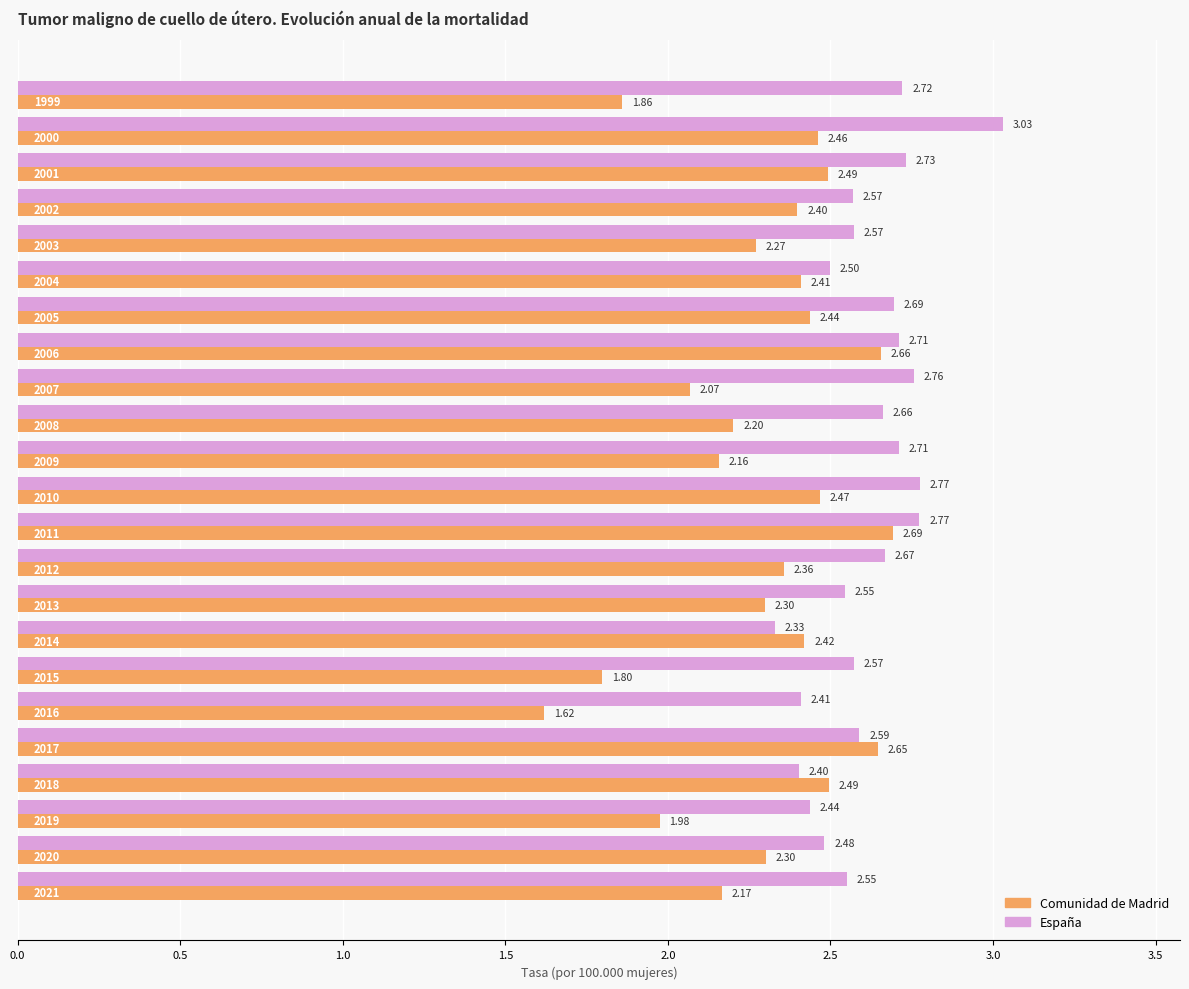

Which series has the largest total across all categories?

España